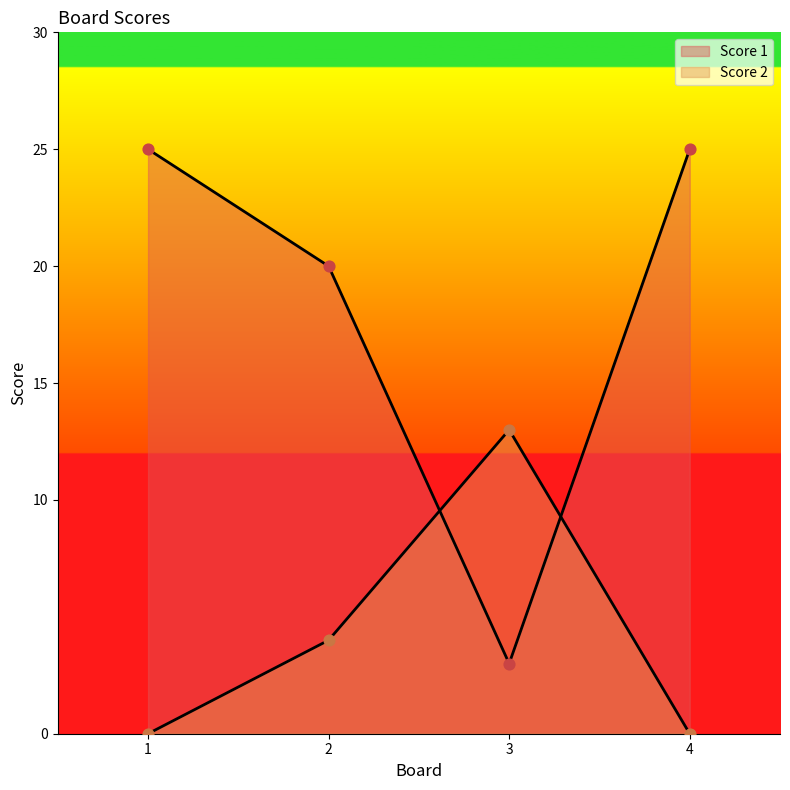

What is the total value across all series at 1?

25